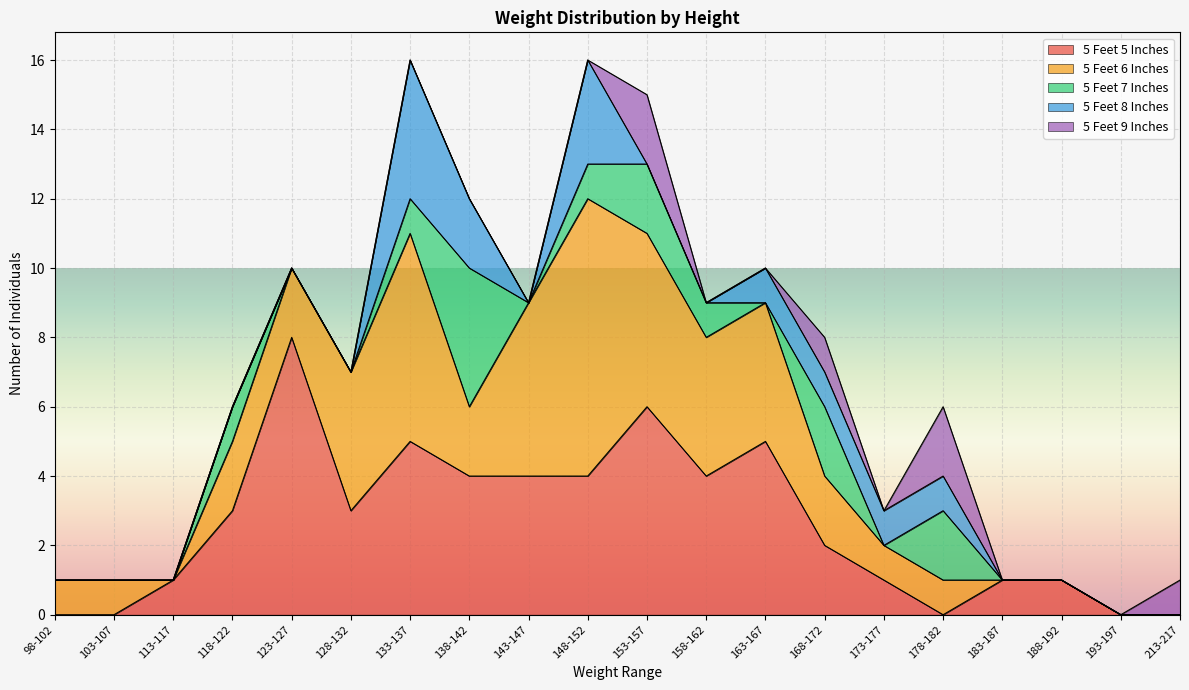

Where do 5 Feet 8 Inches and 5 Feet 5 Inches first cross each other?

178-182 and 183-187